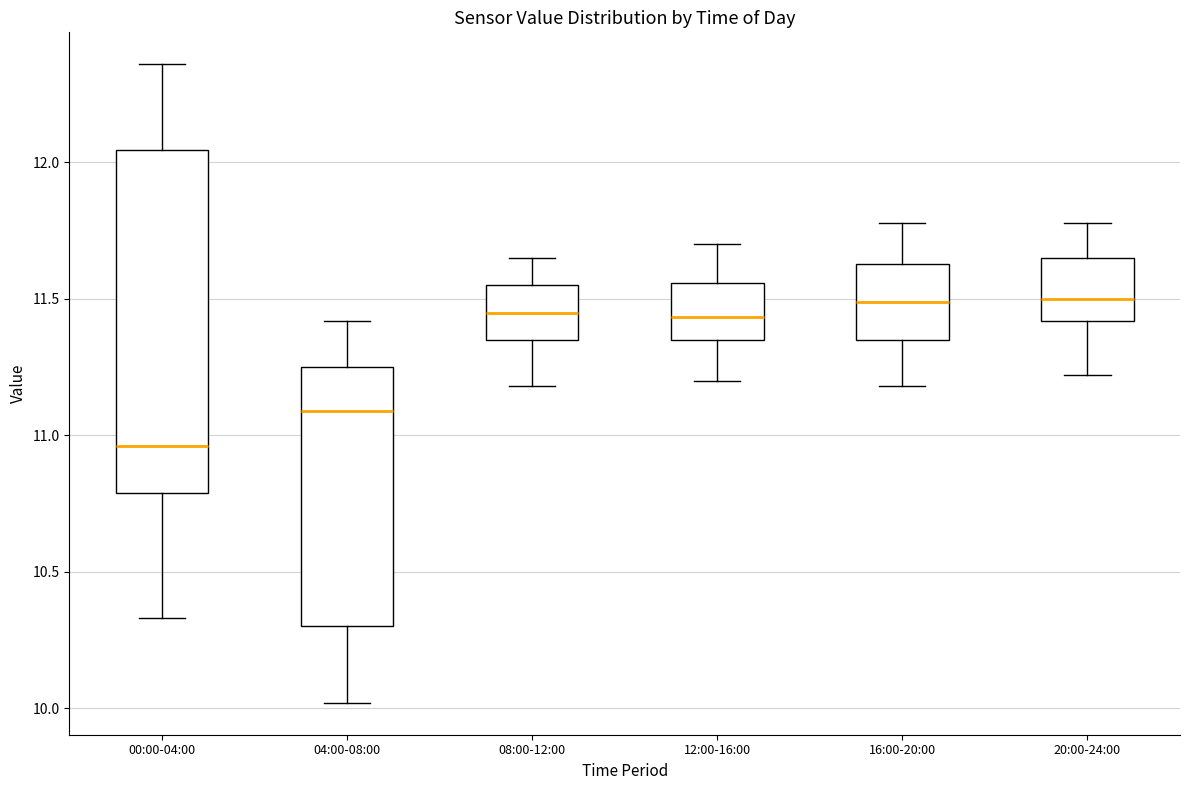

Which box's median line is the lowest?

00:00-04:00